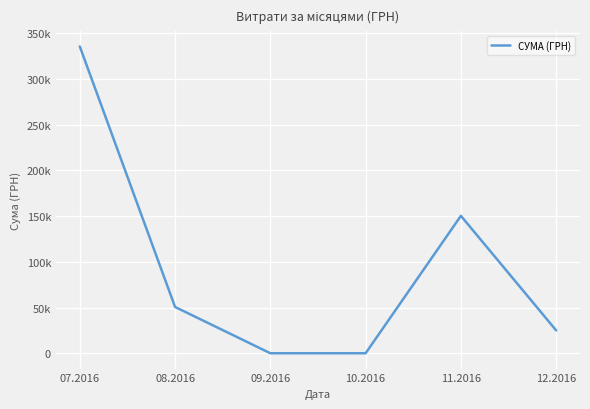

Is this an area chart (filled region under the line)?

No